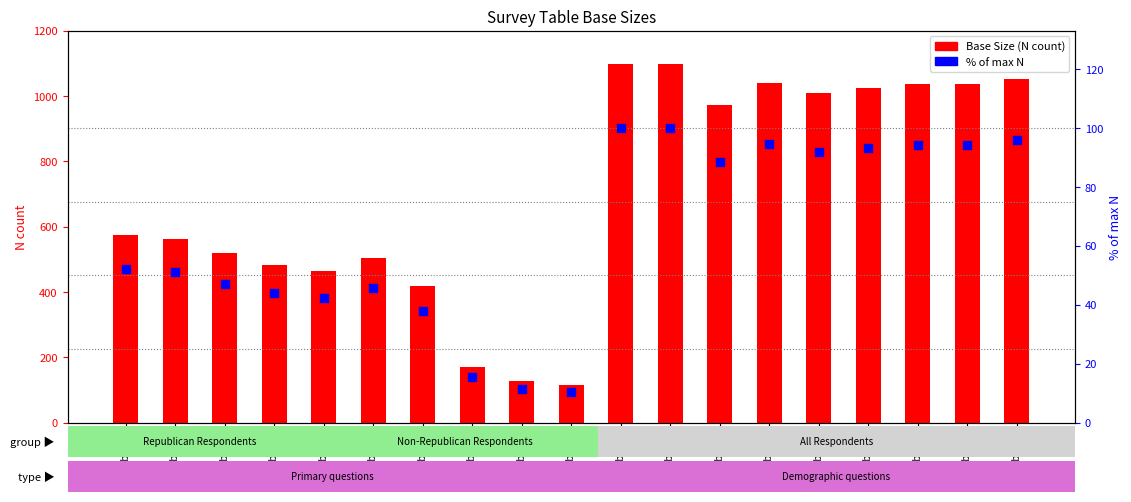

Which series contains the highest Y value?

Base Size (N count)